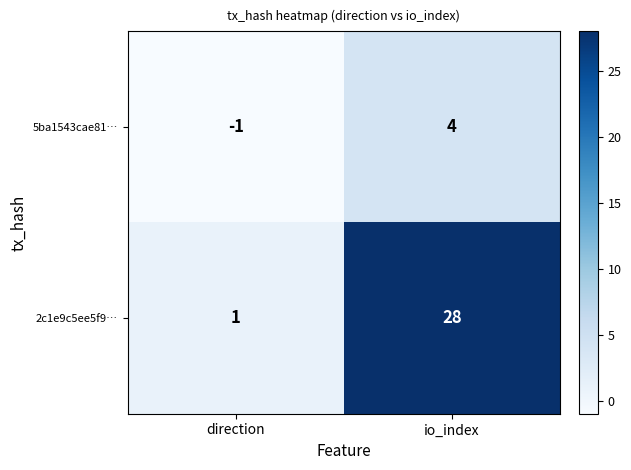

What is the difference between the maximum and minimum values in the 5ba1543cae81… series?

5